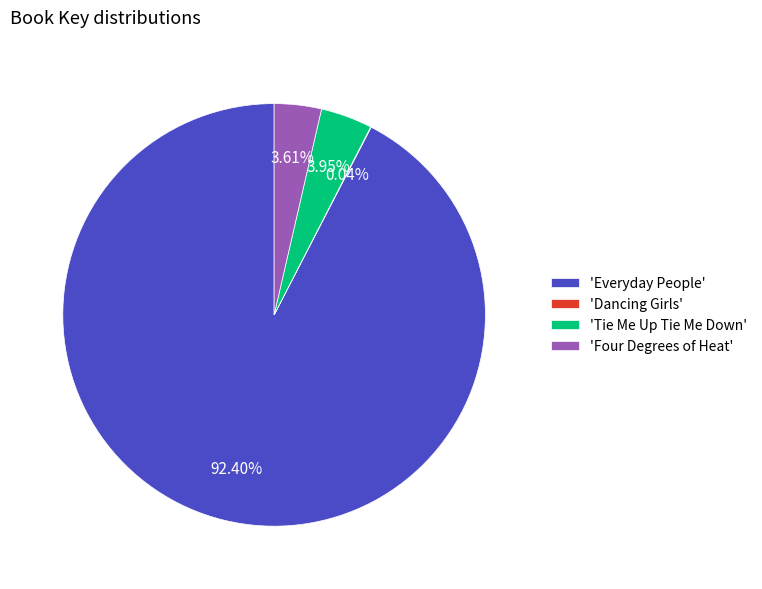

Which category has the biggest portion of the pie?

'Everyday People'